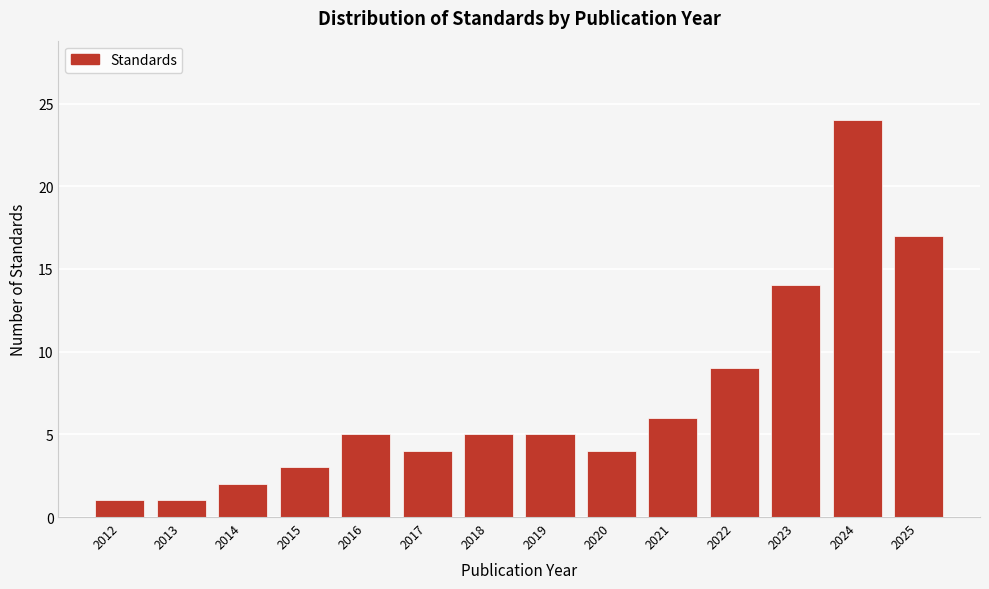

Reading left to right, list all the values displayed in this chart.

1	1	2	3	5	4	5	5	4	6	9	14	24	17